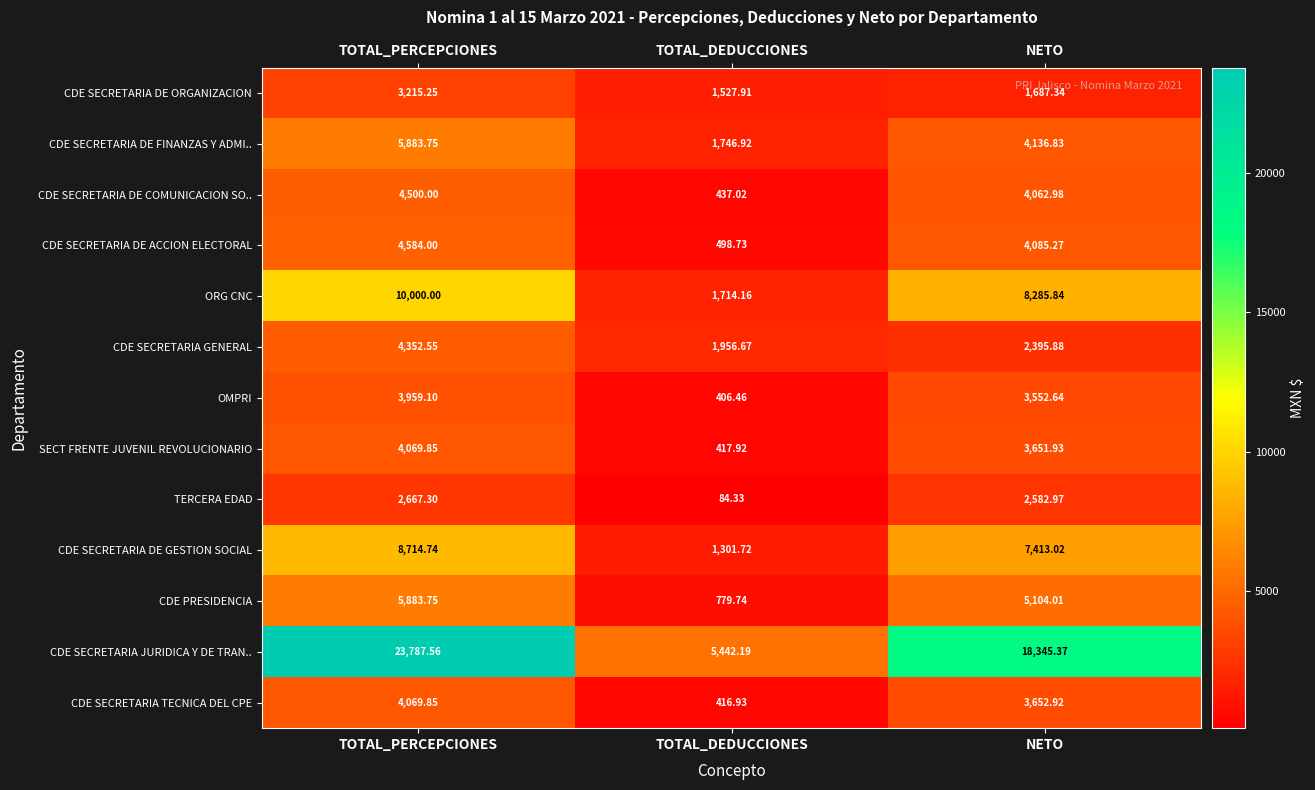

What is the difference between the highest and lowest values at TOTAL_DEDUCCIONES?

5357.9